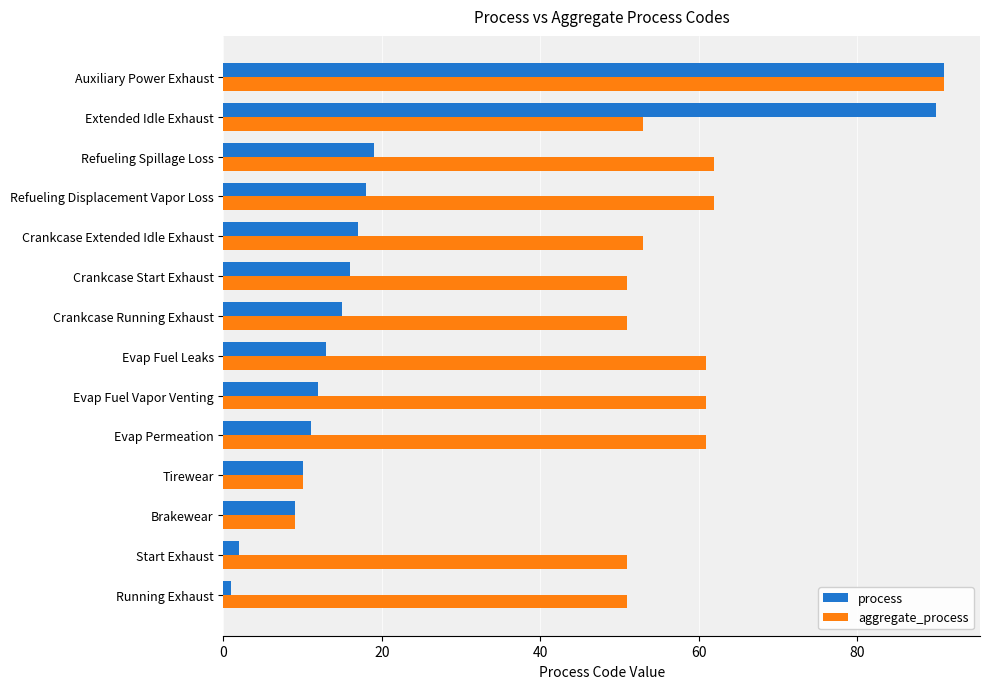

At Refueling Displacement Vapor Loss, list the series in order from largest to smallest.

aggregate_process, process